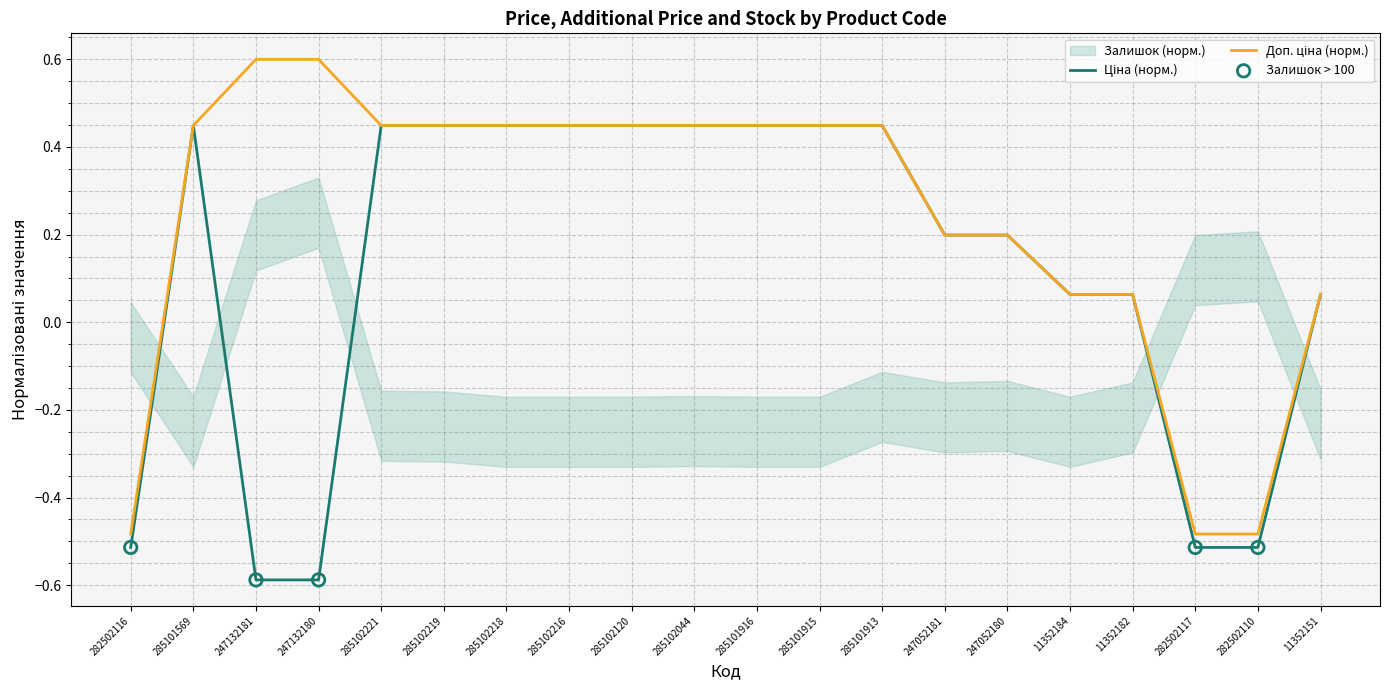

Which series contains the highest Y value?

Доп. ціна (норм.)